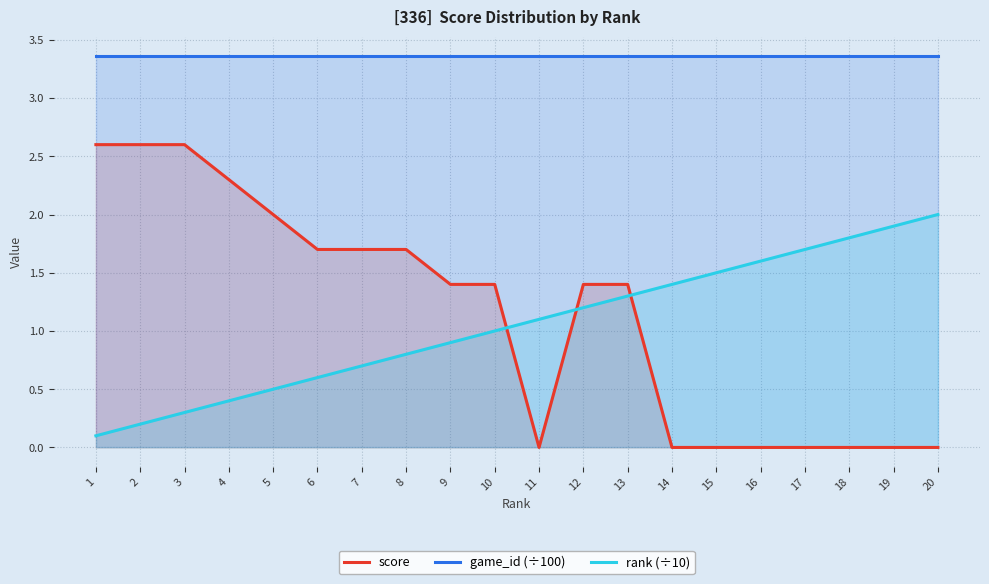

What are all the series names shown in the legend?

score, game_id (÷100), rank (÷10)